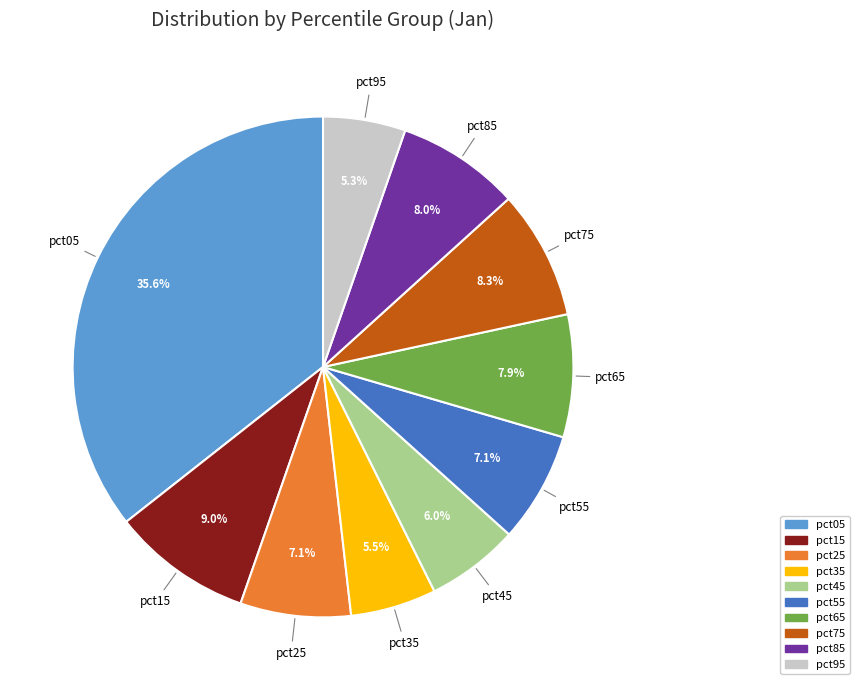

What percentage is NOT represented by pct25?

92.9%